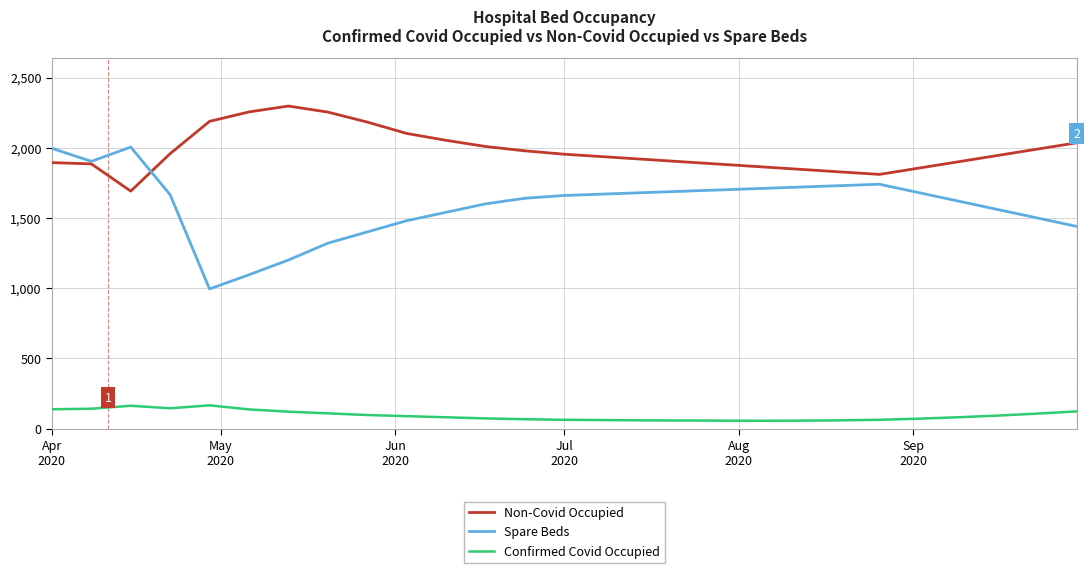

List the series in order of their overall mean, highest first.

Non-Covid Occupied, Spare Beds, Confirmed Covid Occupied